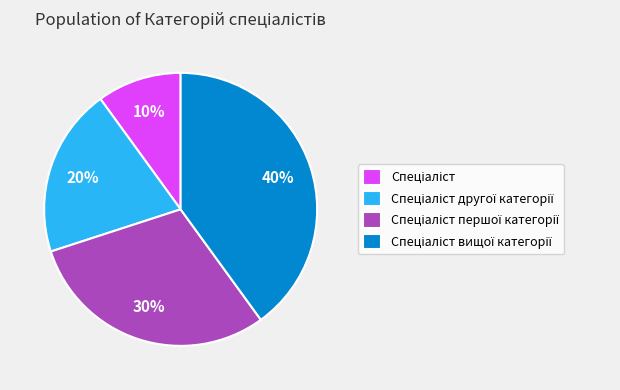

Is there any slice that represents more than half of the pie?

No